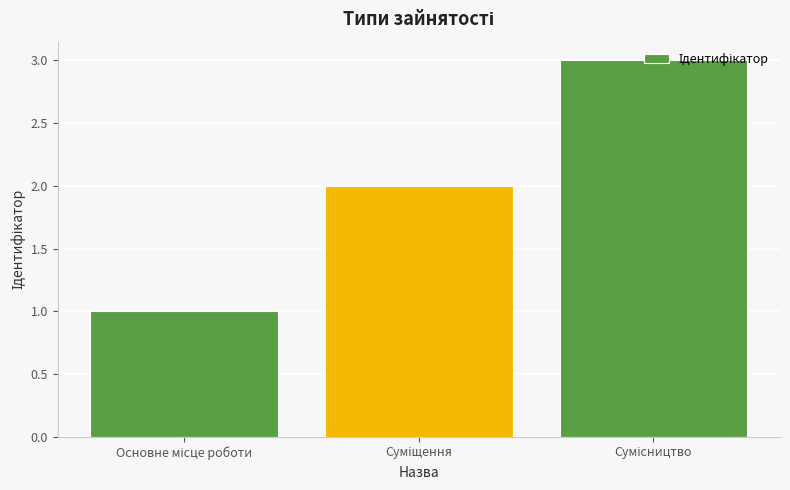

What is the minimum value shown in the chart?

1